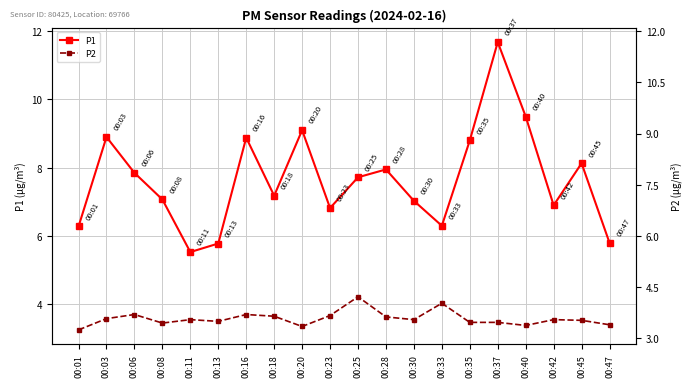

What is the difference between the maximum and minimum values in the P2 series?

1.0